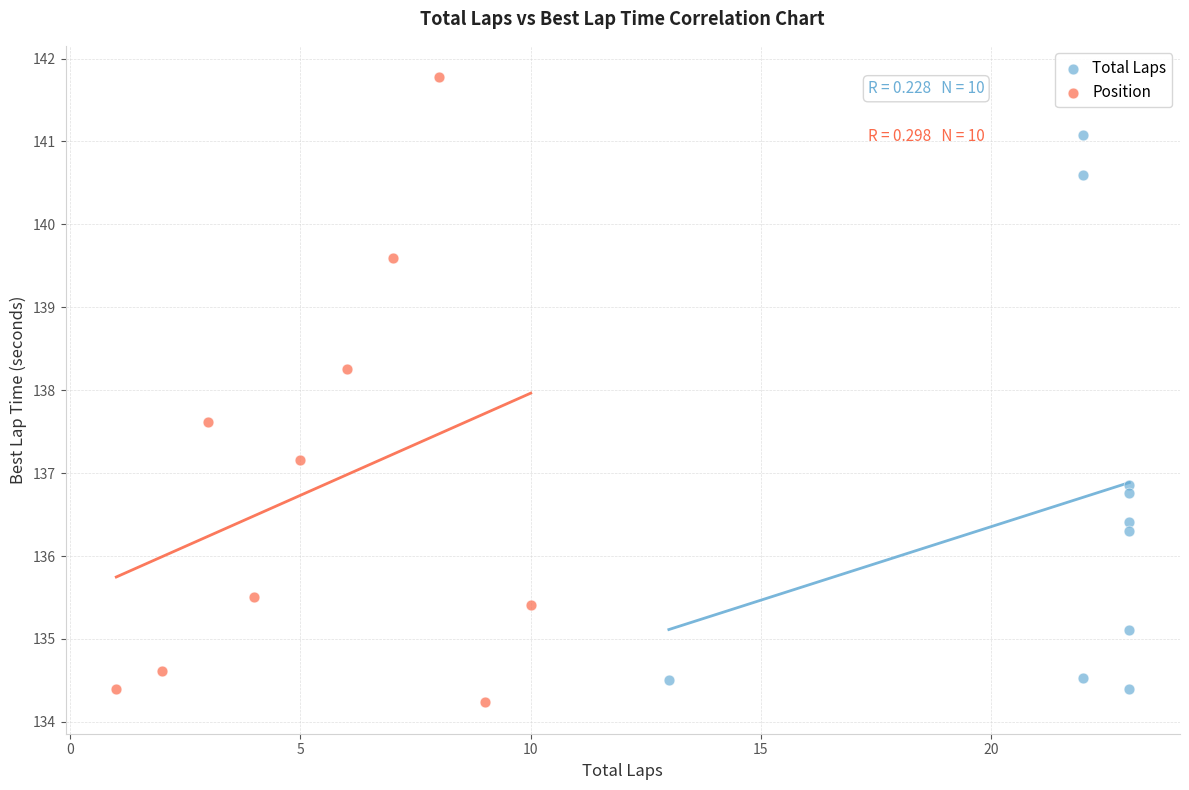

Which series reaches the minimum Y coordinate?

Position